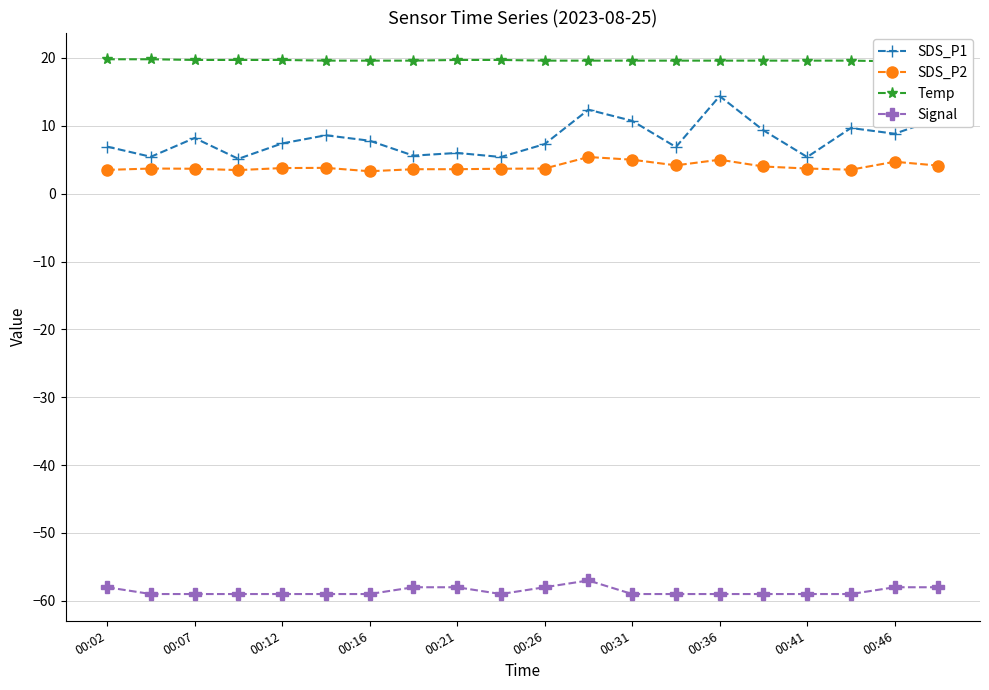

Is it true that SDS_P2 equals 5.0 at 00:36?

True